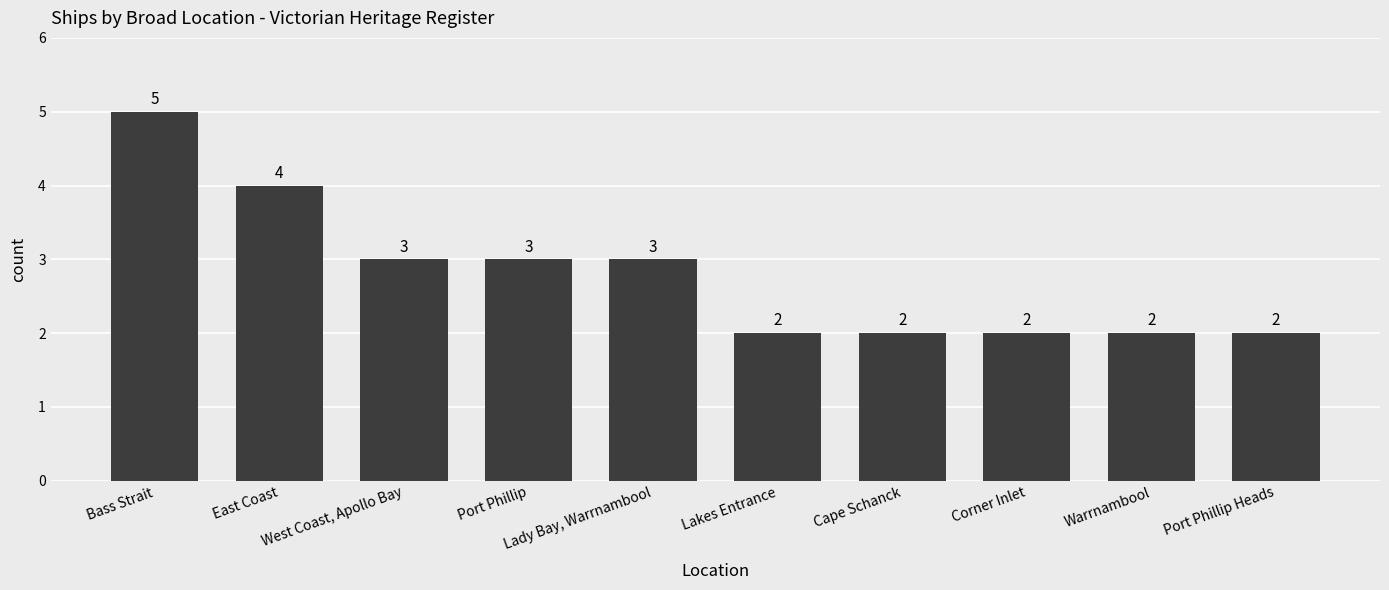

What is the label of the 10th bar from the left?

Port Phillip Heads